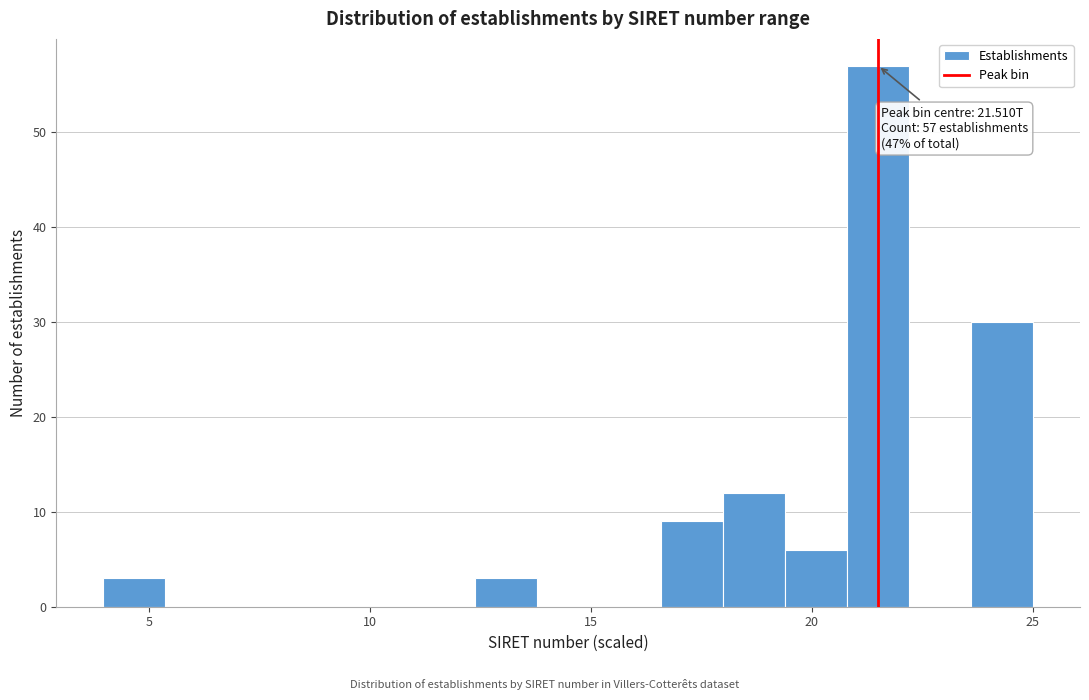

Around what value on the x-axis is the tallest bar? Give the approximate position of its centre, as read against the axis.

21.5